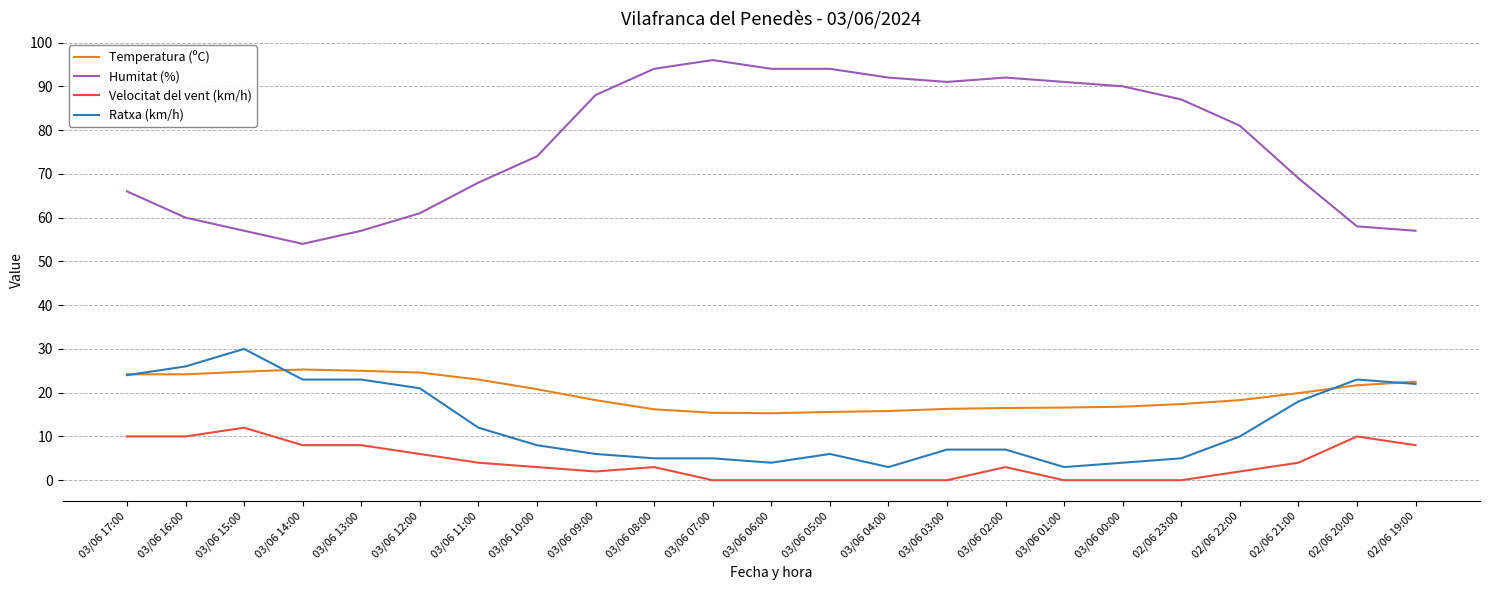

Which series changed the most between 03/06 09:00 and 02/06 21:00?

Humitat (%)